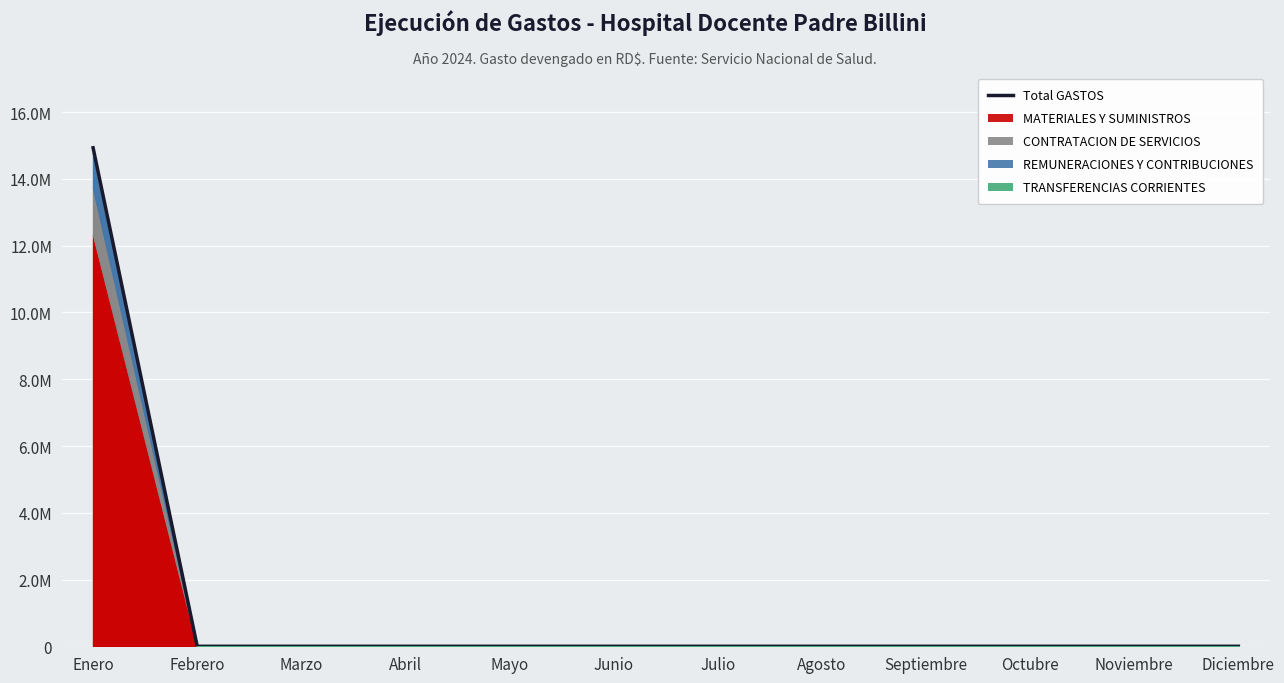

Rank the categories by value from highest to lowest.

Enero, Febrero, Marzo, Abril, Mayo, Junio, Julio, Agosto, Septiembre, Octubre, Noviembre, Diciembre